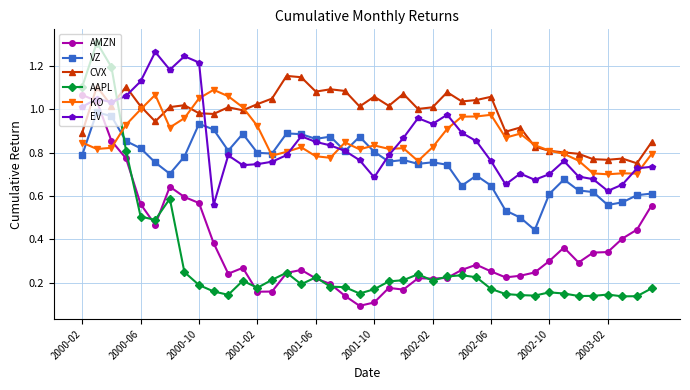

Which series ends up on top after the final intersection of EV and AAPL?

EV